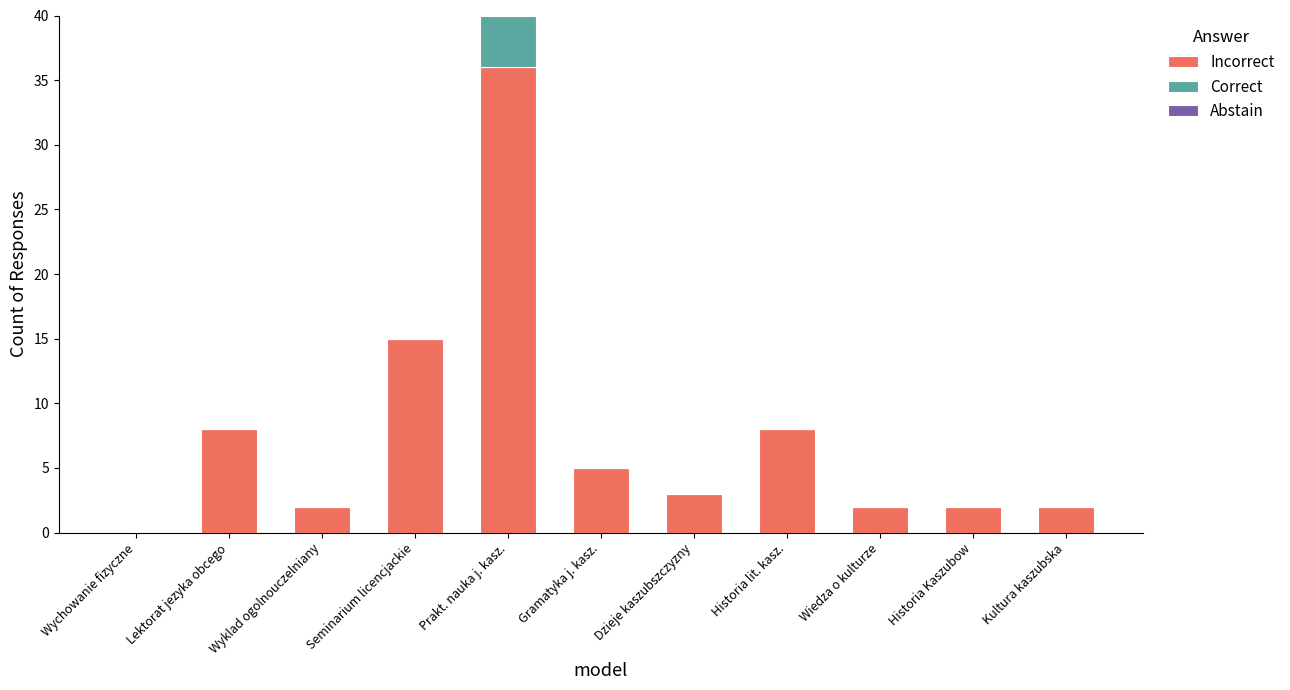

The Incorrect series shows 2 at Wiedza o kulturze. True or false?

True